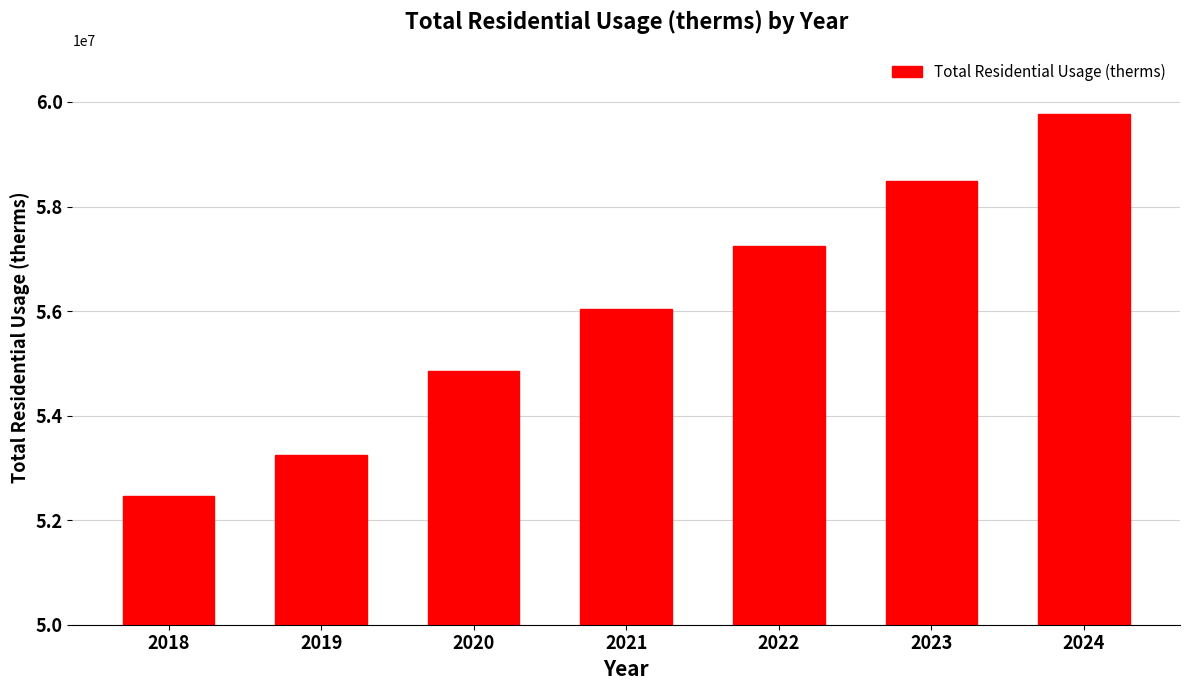

What is the ratio of the value at 2020 to the value at 2019?

1.0